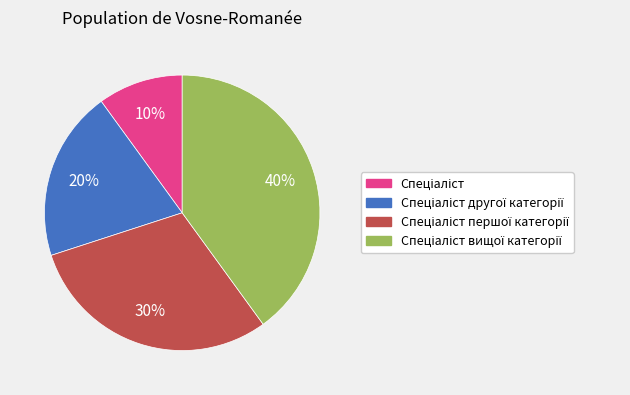

Does any single category account for the majority?

No